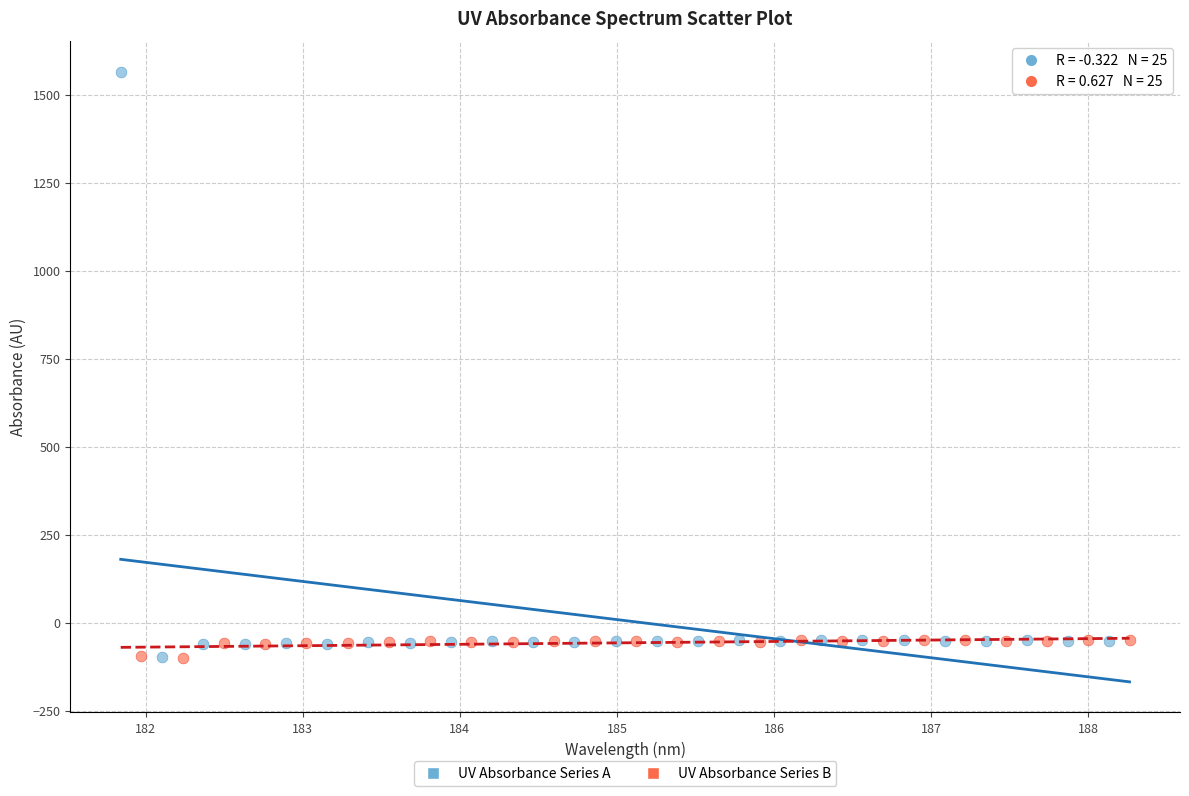

Which series reaches the maximum Y coordinate?

UV Absorbance Series A